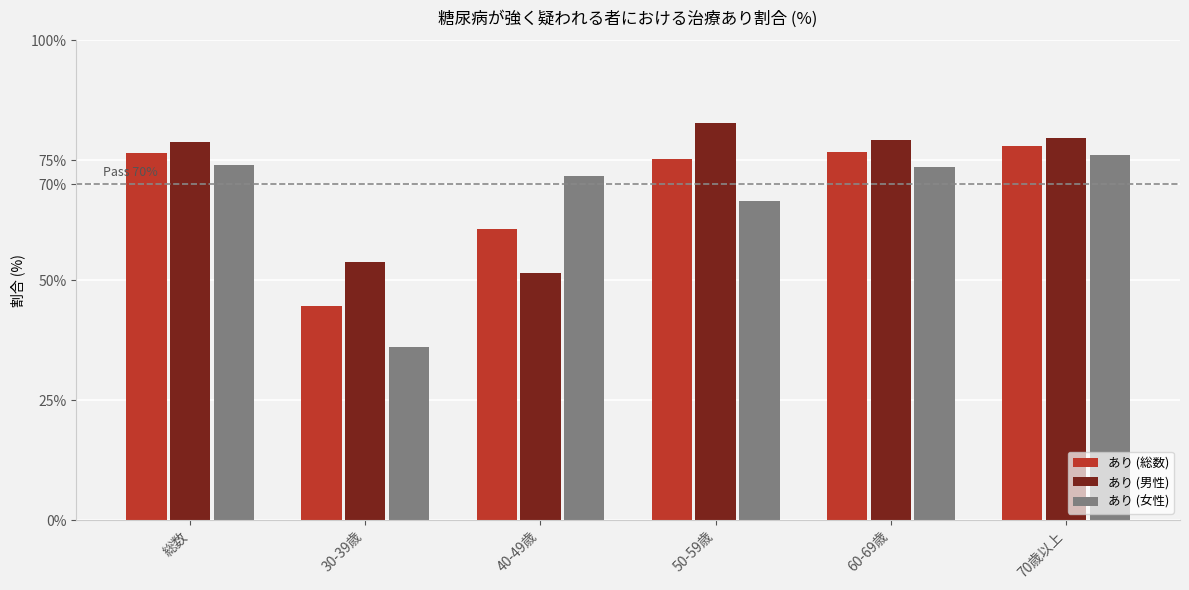

Is it true that あり (総数) equals 76.8 at 60-69歳?

True